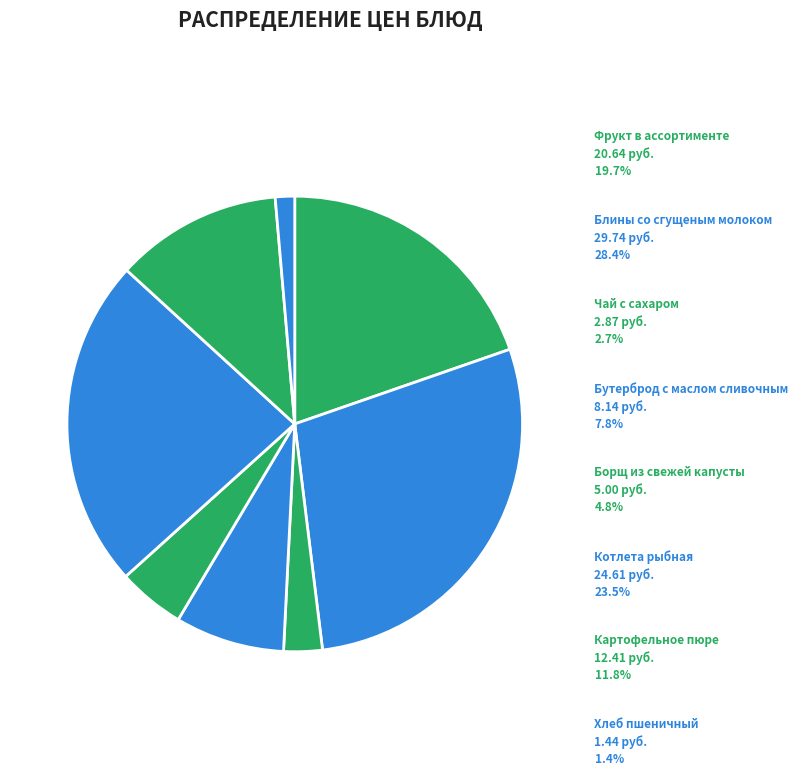

To the nearest percent, what is the difference between the largest and smallest slice percentages?

27%